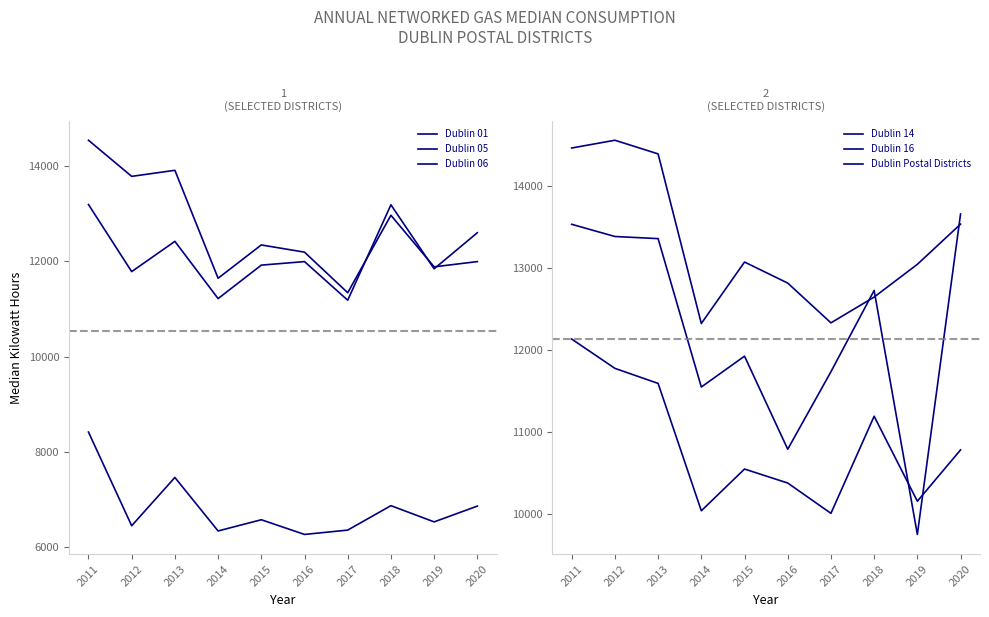

True or false: Dublin 01 has a value of 1974 at 2015.

False